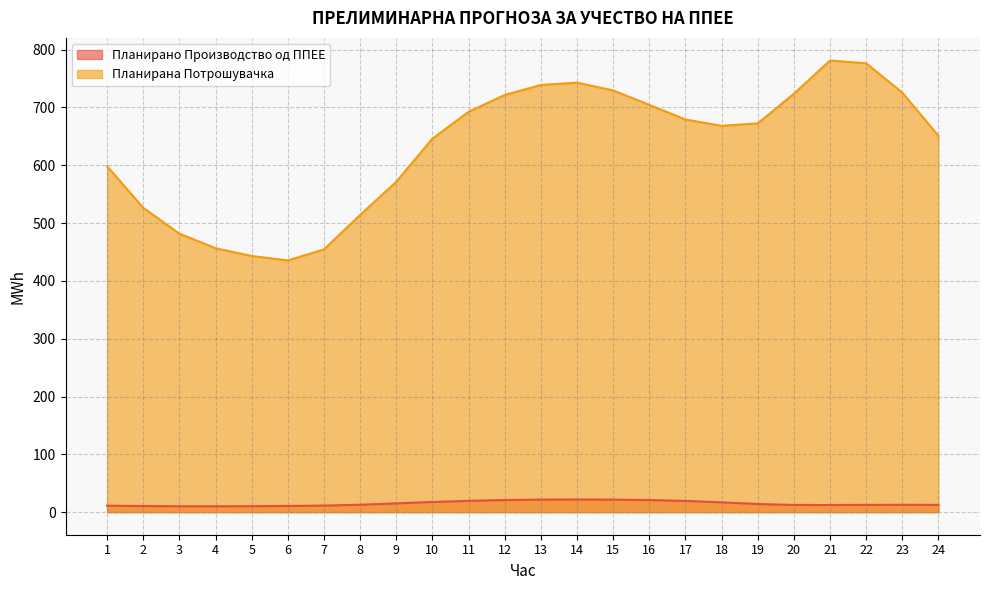

What is the difference between the maximum and minimum values in the Планирана Потрошувачка series?

345.9